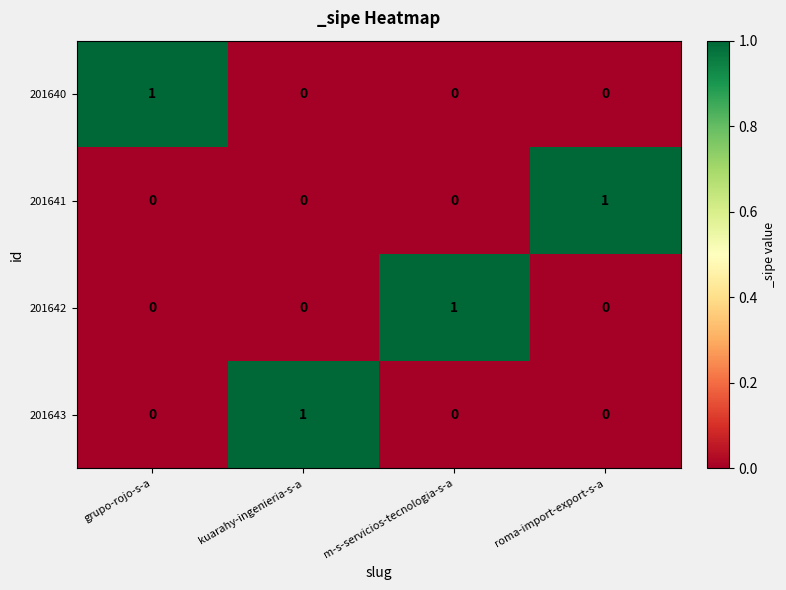

The value of 201640 at kuarahy-ingenieria-s-a is 0. True or false?

True